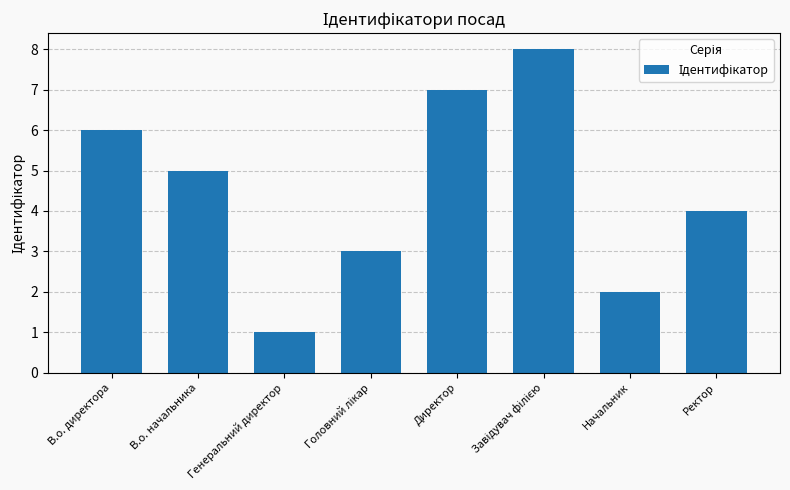

True or false: the data shows 2 at Начальник.

True